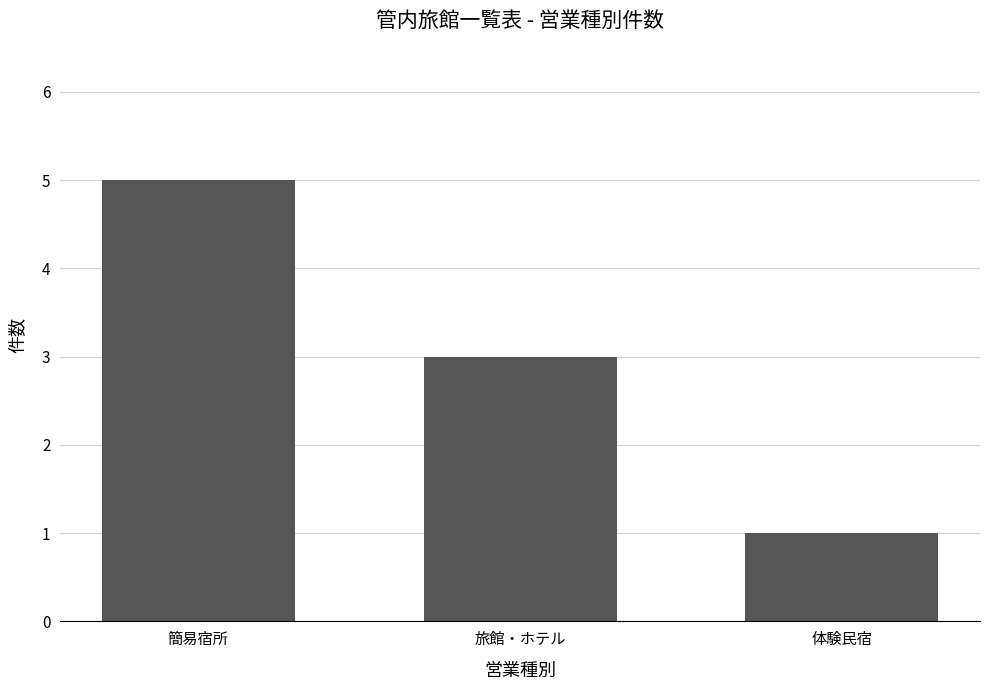

What is the label of the 2nd bar from the left?

旅館・ホテル